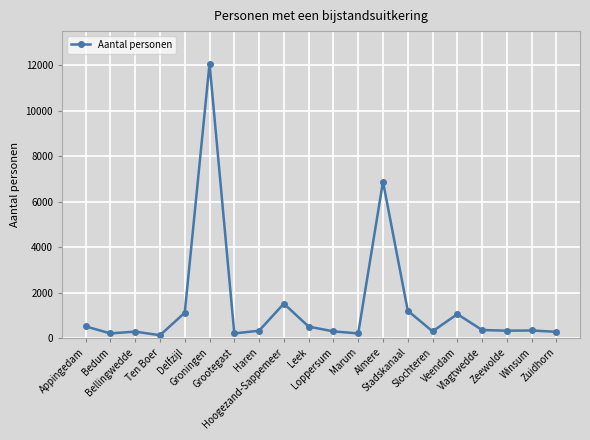

What is the sum of all values?

28000